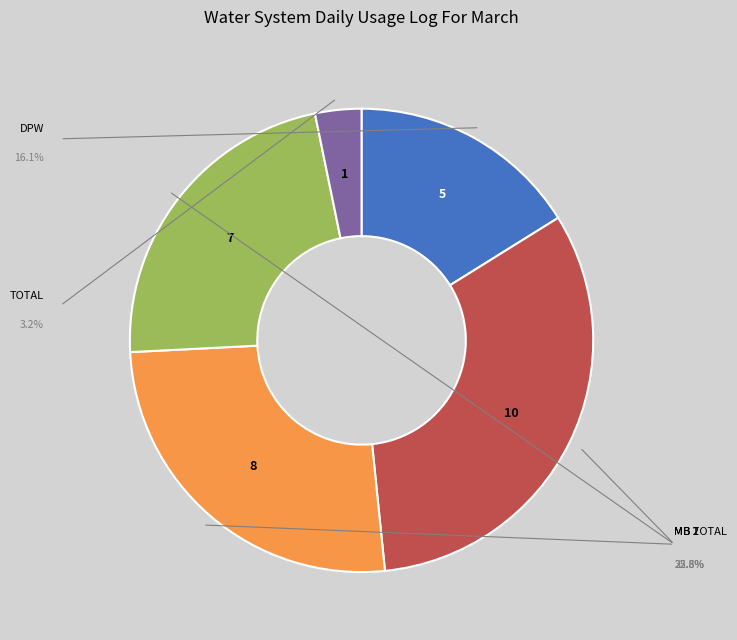

Is there a majority slice in this chart?

No